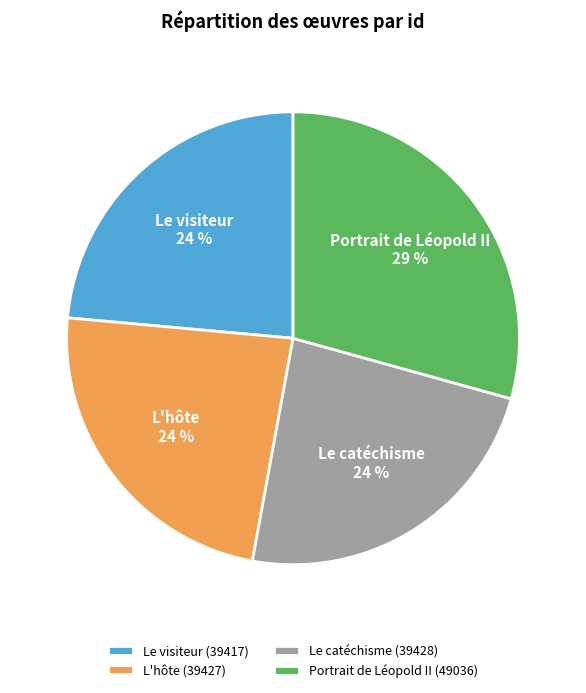

Is Le visiteur the majority of the pie?

No